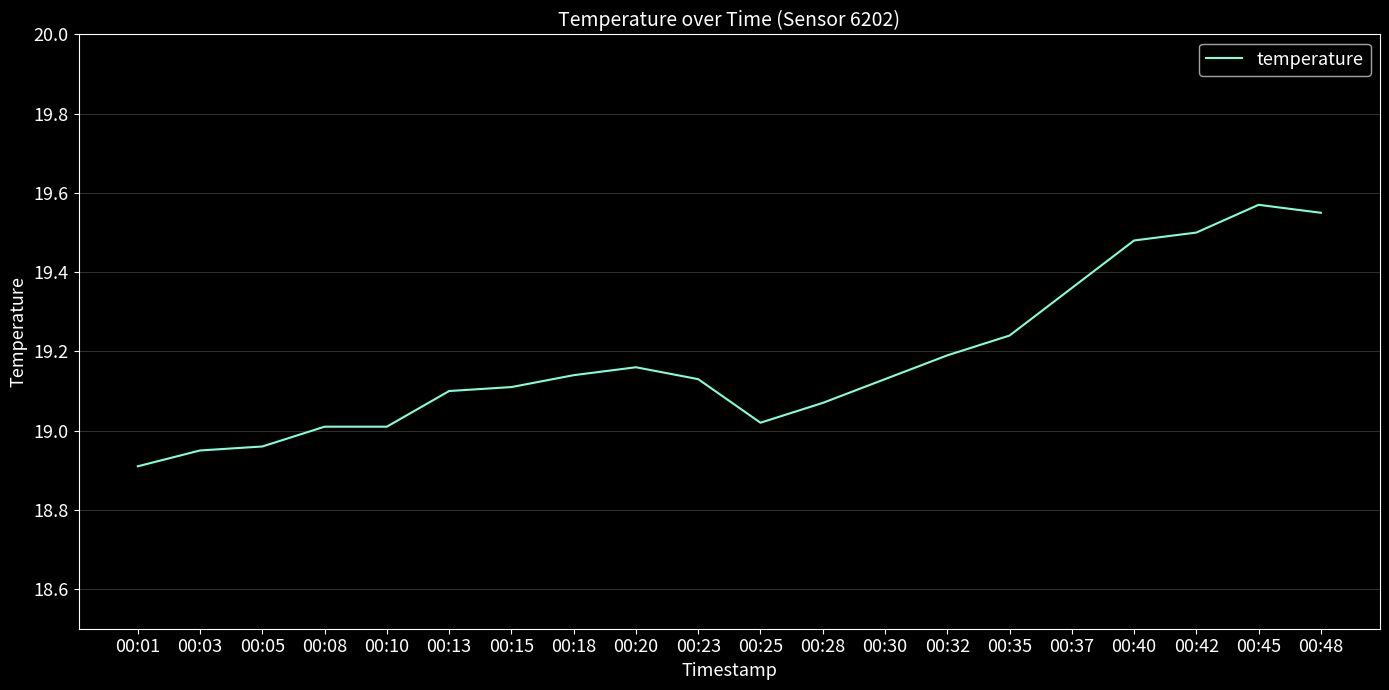

What is the change in value from 00:23 to 00:37?

+0.2